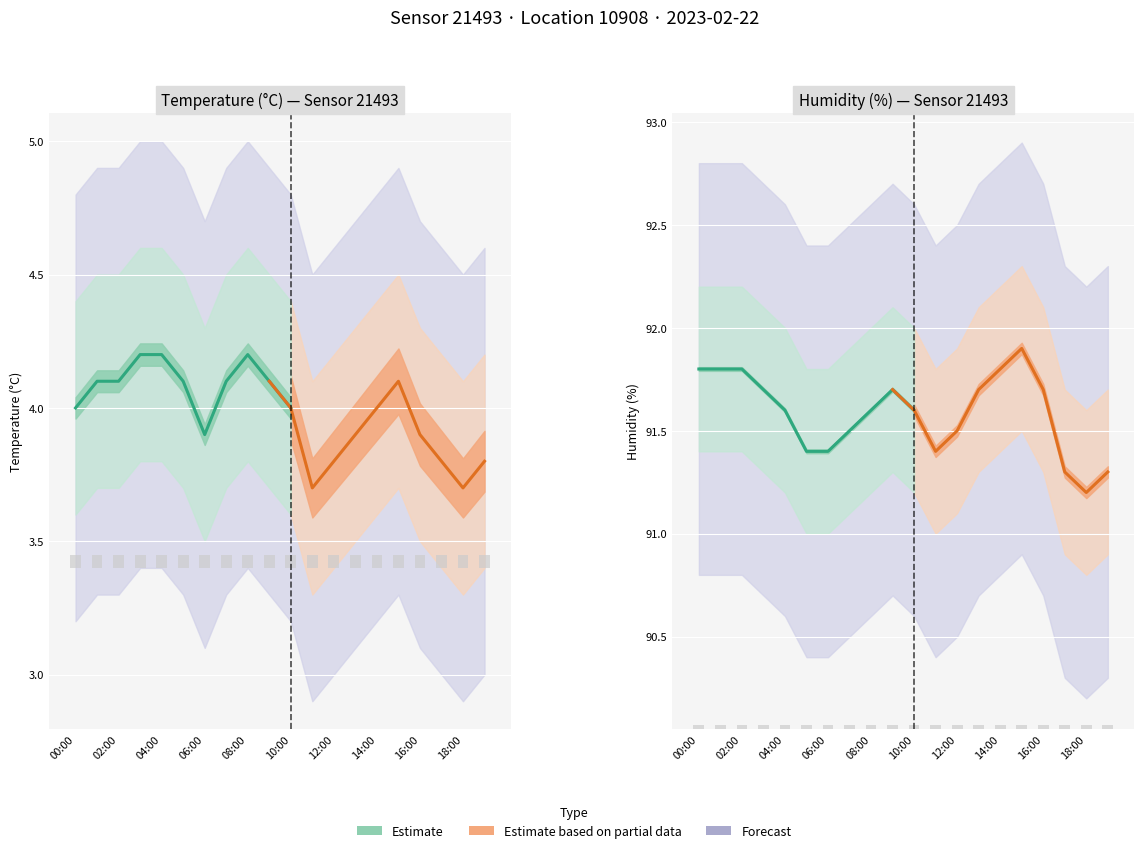

Are the bars horizontal?

No